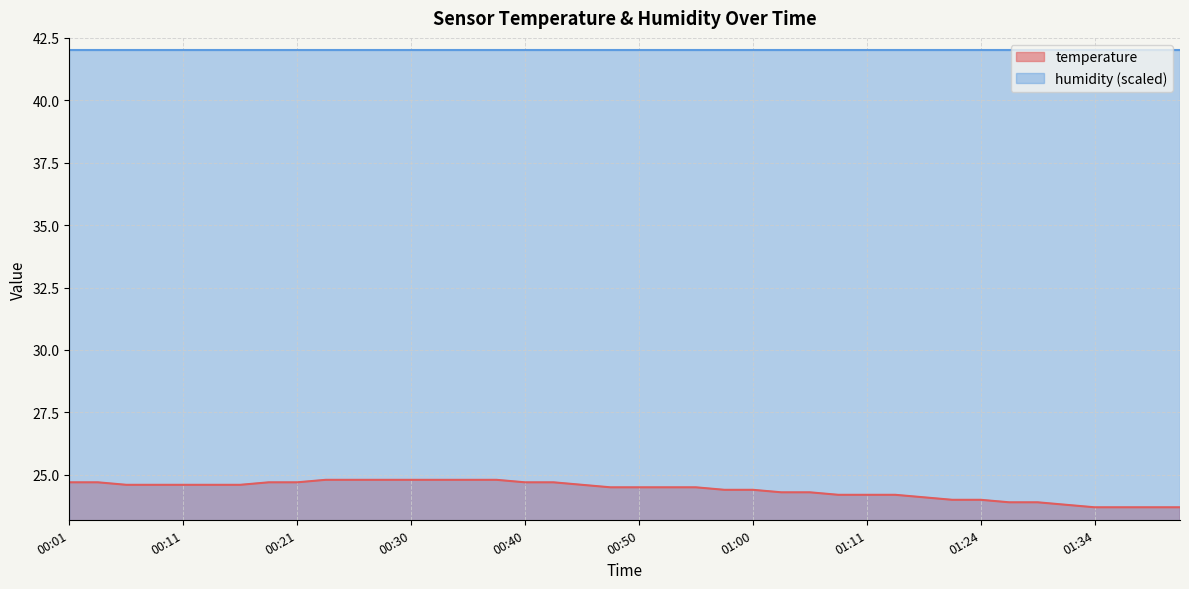

Count the number of values greater than 24.

31